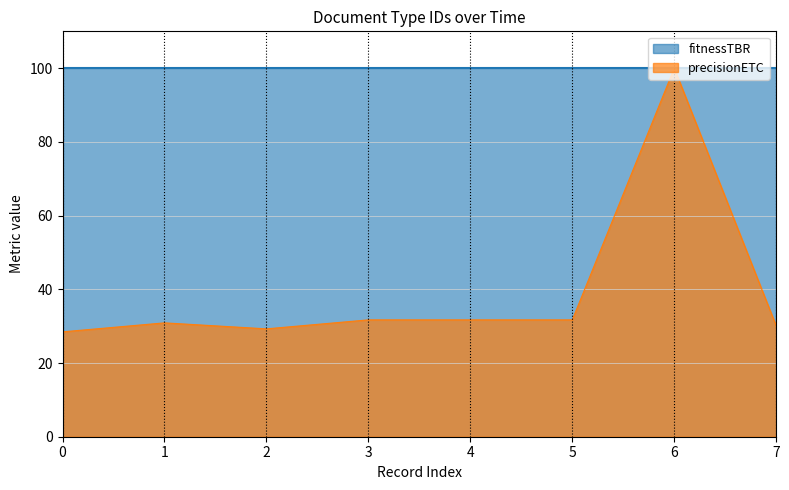

How many points are higher than both their immediate neighbors (excluding endpoints)?

2